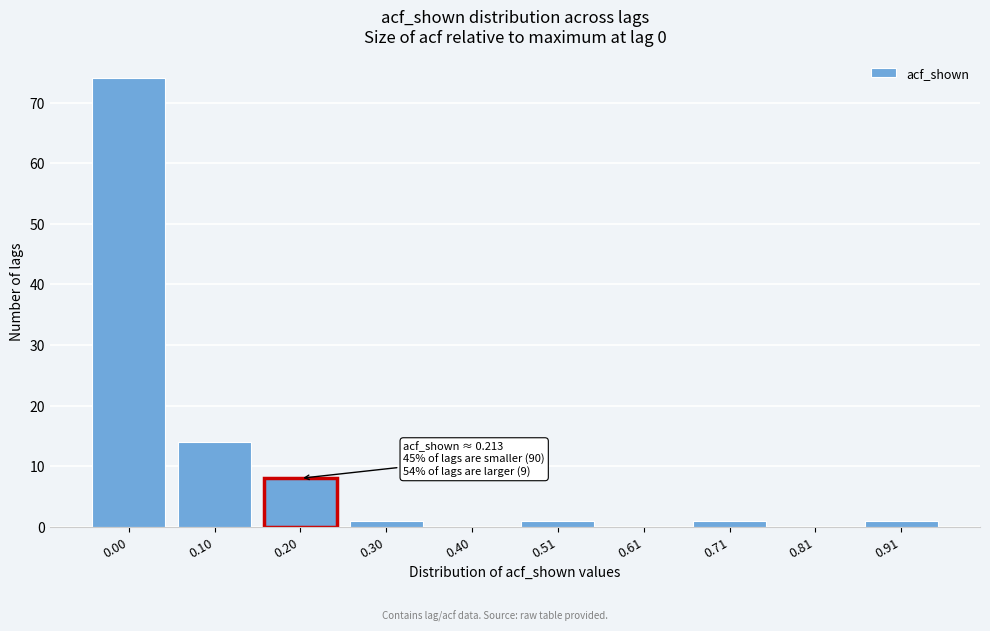

Reading right to left, what are all the values shown in this chart?

0.91=1	0.81=0	0.71=1	0.61=0	0.51=1	0.40=0	0.30=1	0.20=8	0.10=14	0.00=74